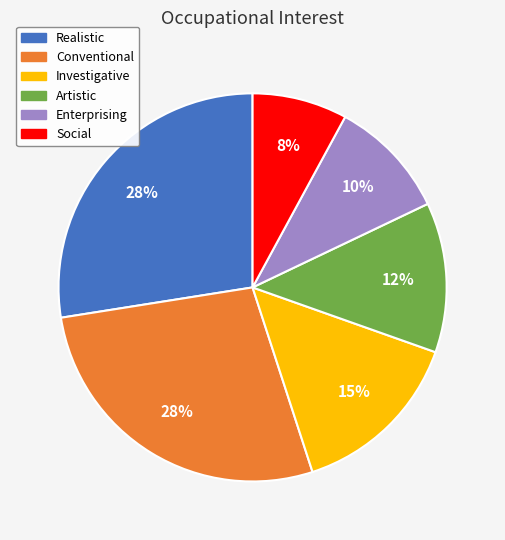

Combined, do Social and Enterprising account for over 50%?

No